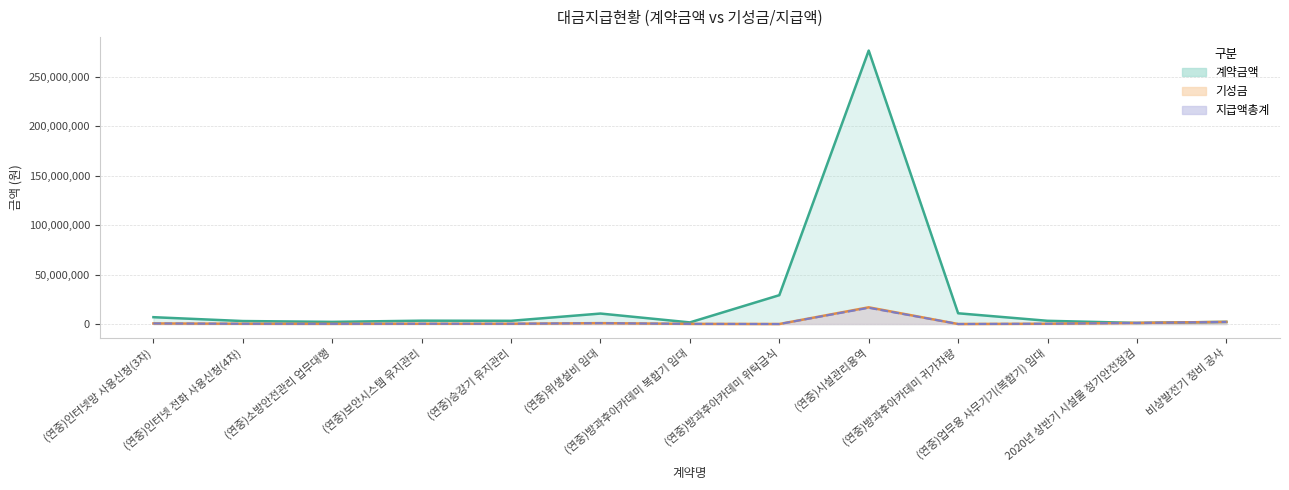

True or false: 계약금액 and 기성금 cross at least once.

False